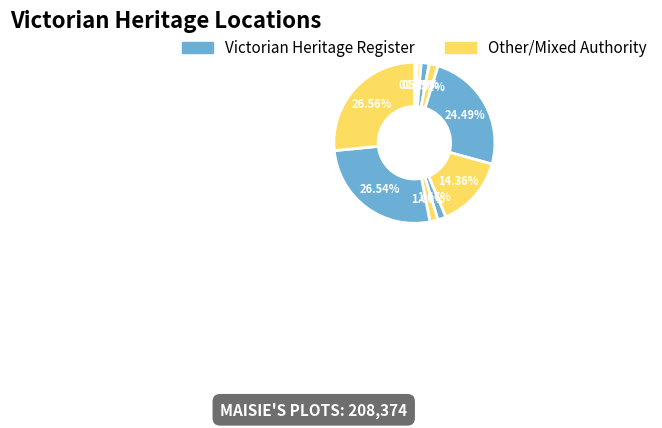

Count the number of slices in the pie.

10